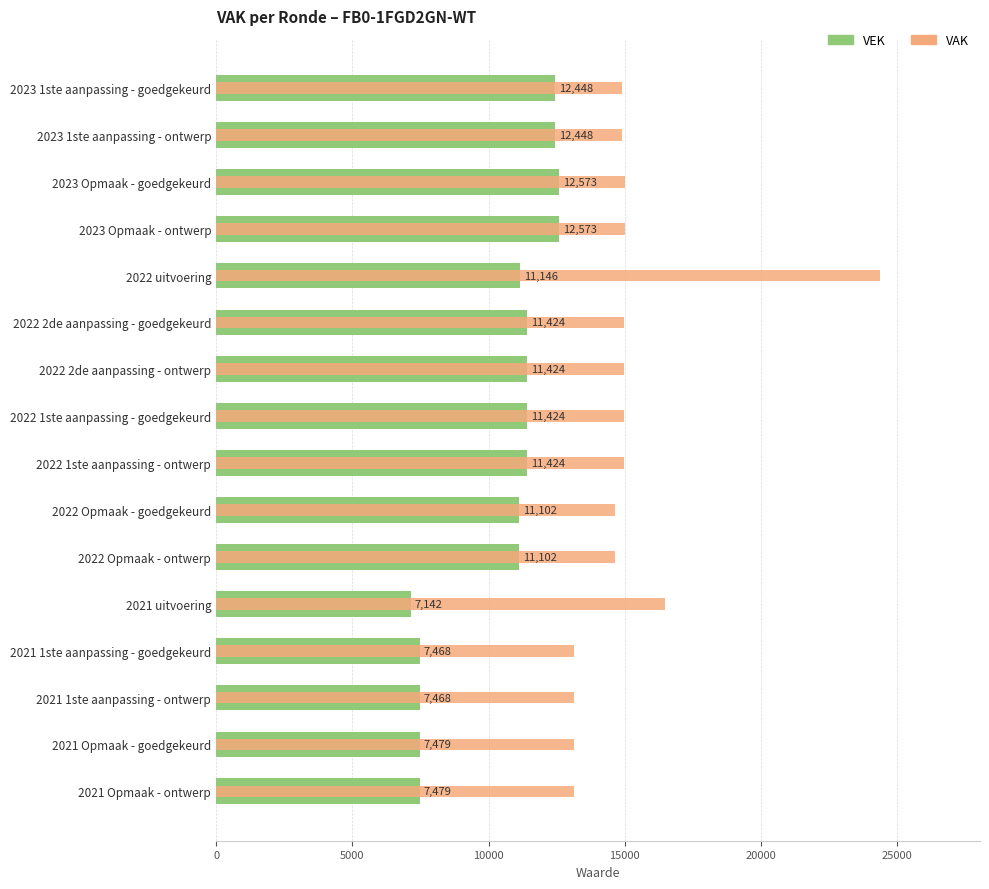

How many bars are there in total?

32